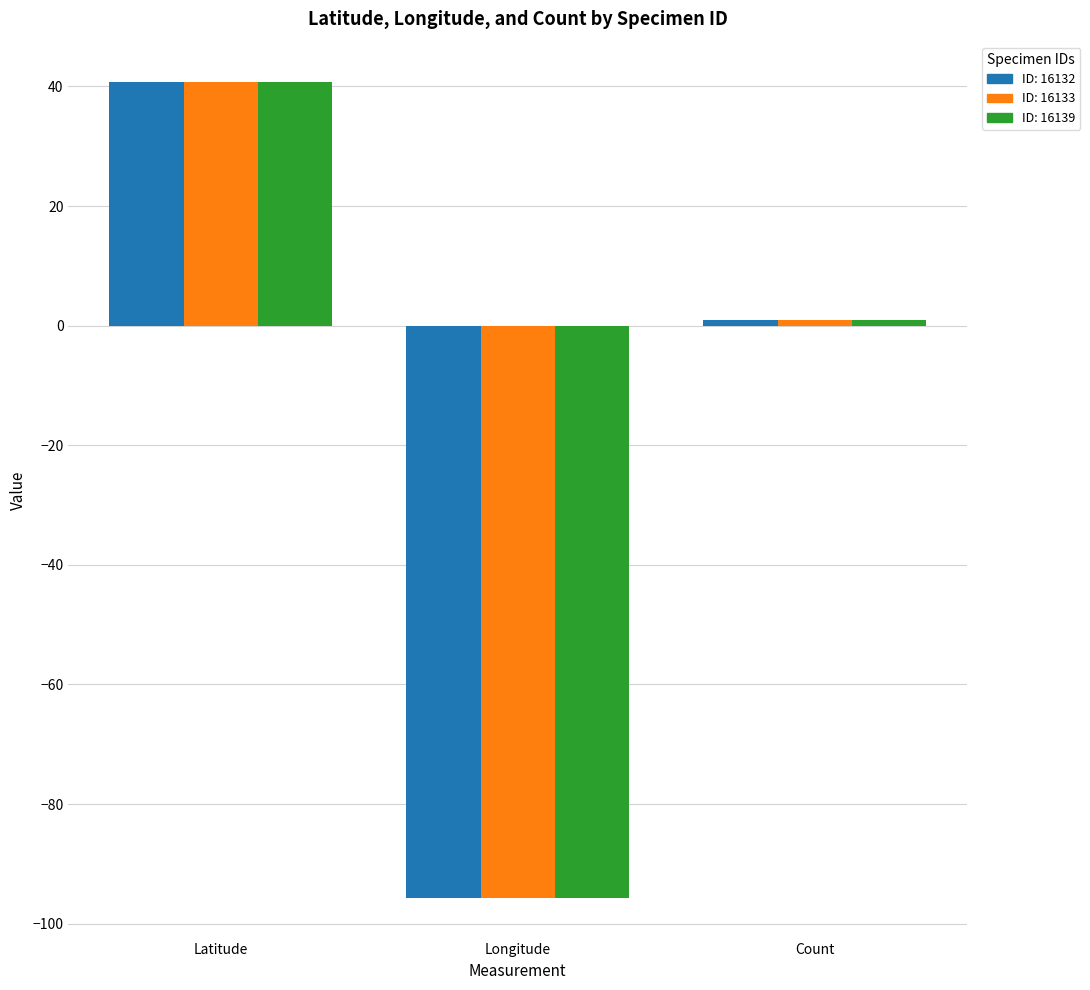

Reading right to left, extract all data points from this chart.

16132: 1.0	-95.7	40.7
16133: 1.0	-95.7	40.7
16139: 1.0	-95.7	40.7